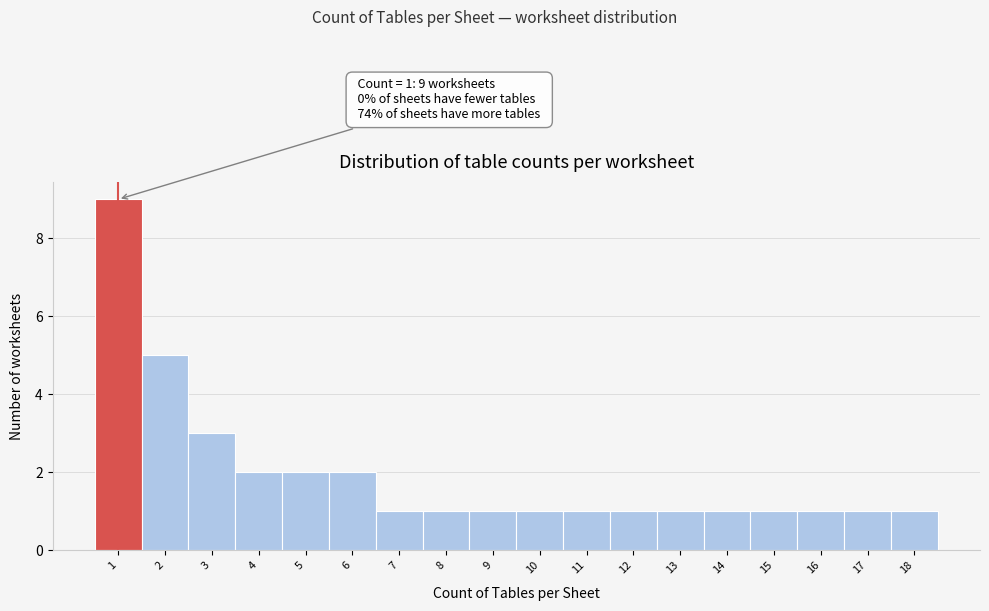

Which range on the x-axis has the tallest bar?

0.5 to 1.5